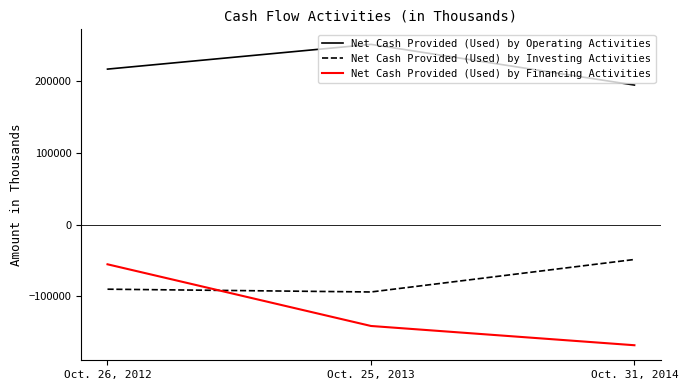

Reading left to right, what are all the values shown in this chart?

Net Cash Provided (Used) by Operating Activities: 216364	250772	194171
Net Cash Provided (Used) by Investing Activities: -89851	-93721	-48502
Net Cash Provided (Used) by Financing Activities: -55208	-141023	-167820